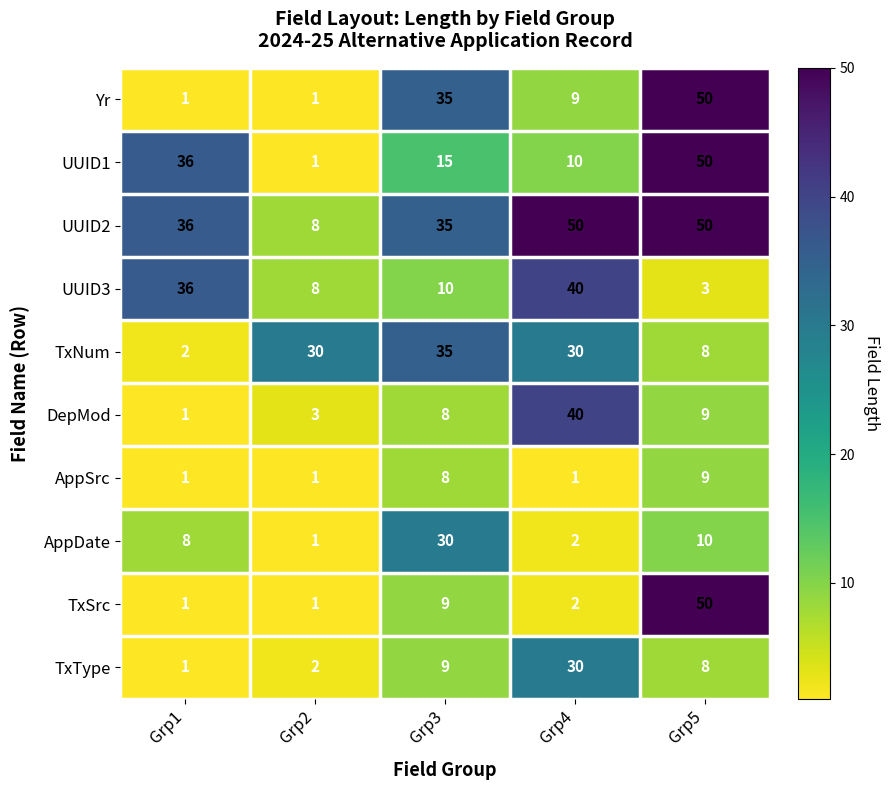

Is it true that UUID1 equals 15 at Grp3?

True